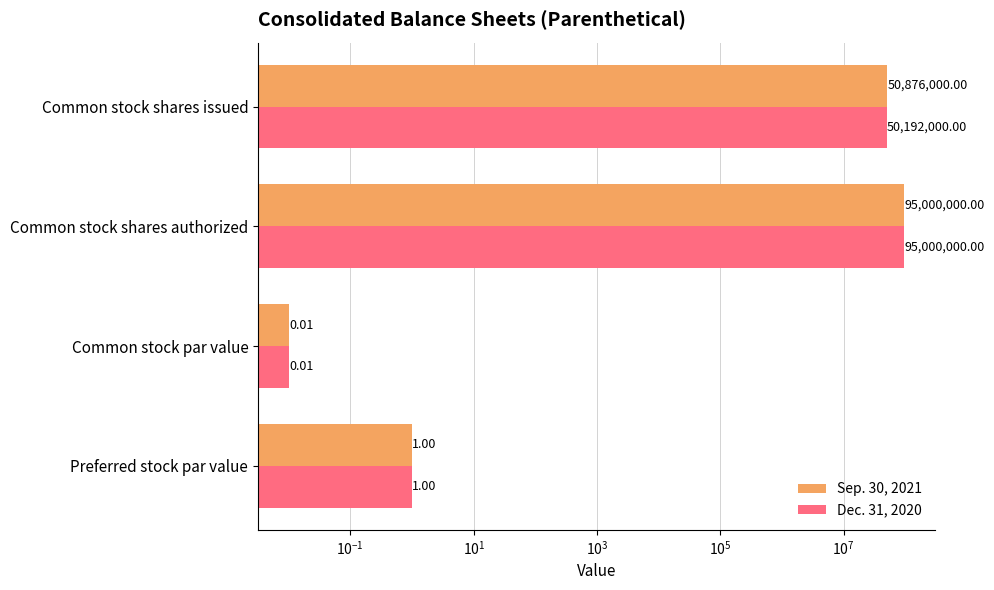

What is the highest value of the Sep. 30, 2021 series?

95000000.0